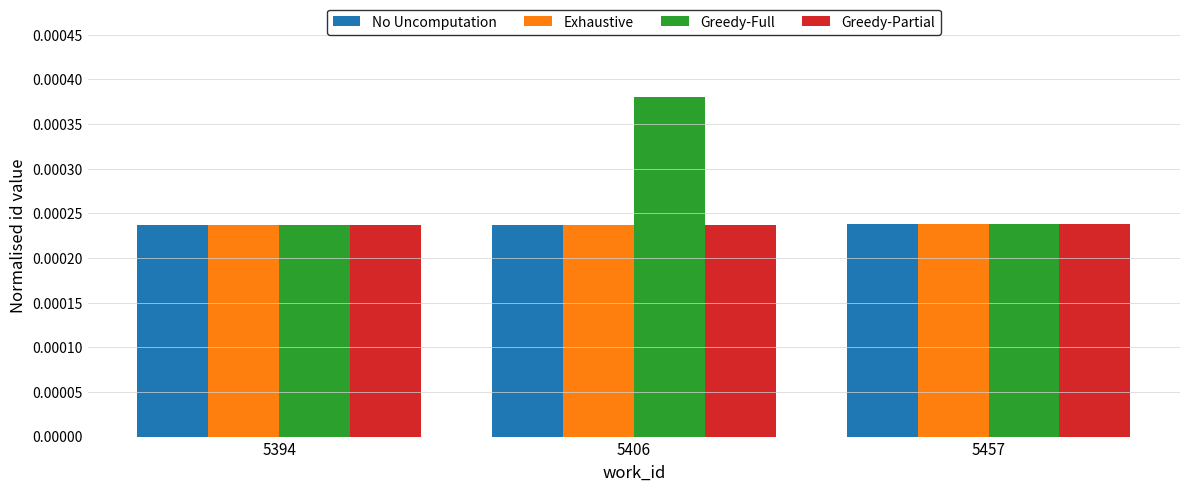

Which series has the largest range (max minus min)?

Greedy-Full